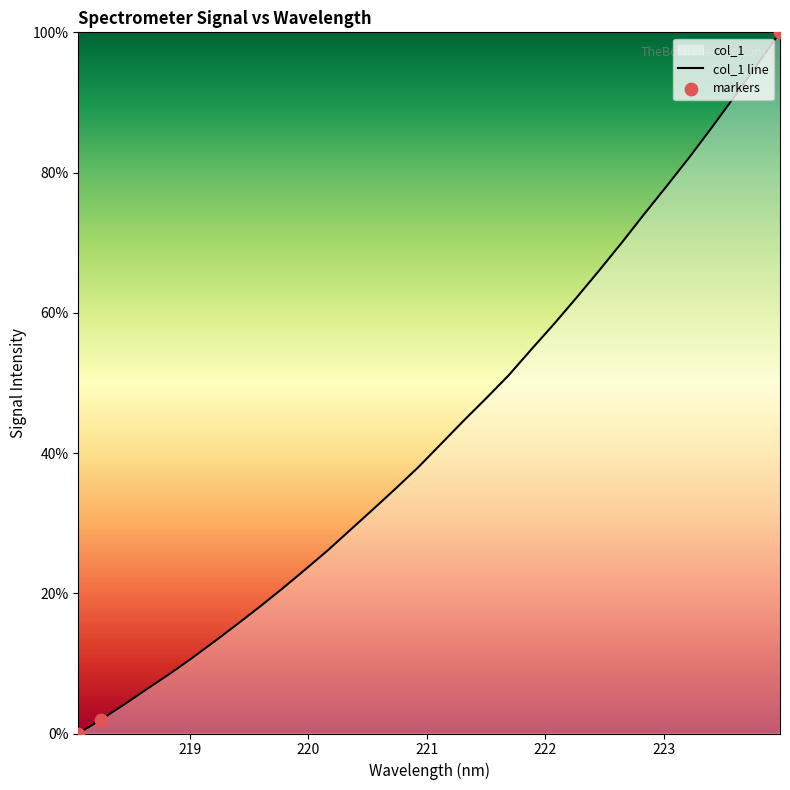

Which has a higher value, 223.408 or 222.4538?

223.408